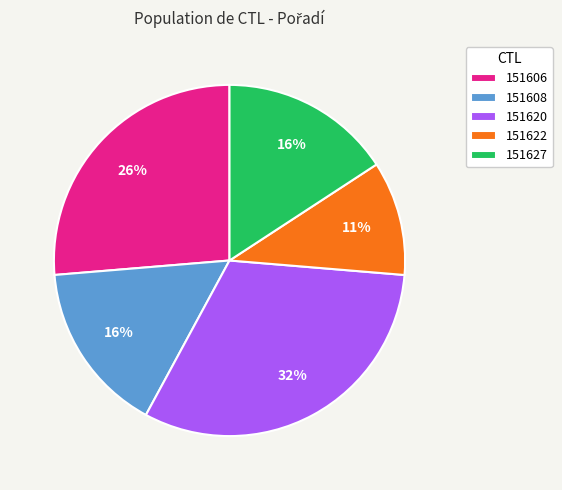

Count the number of slices in the pie.

5